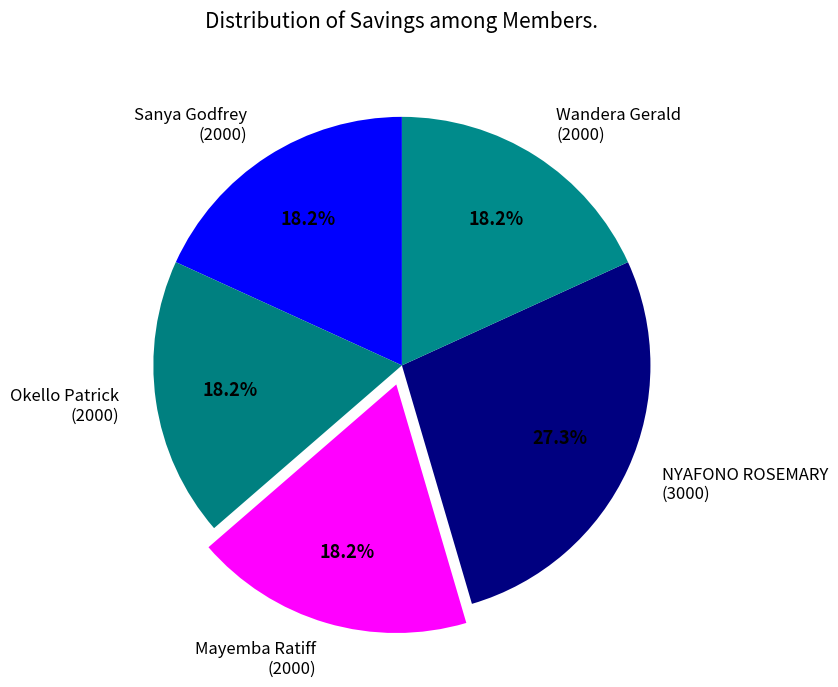

Combined, do Sanya Godfrey (2000) and Wandera Gerald (2000) account for over 50%?

No